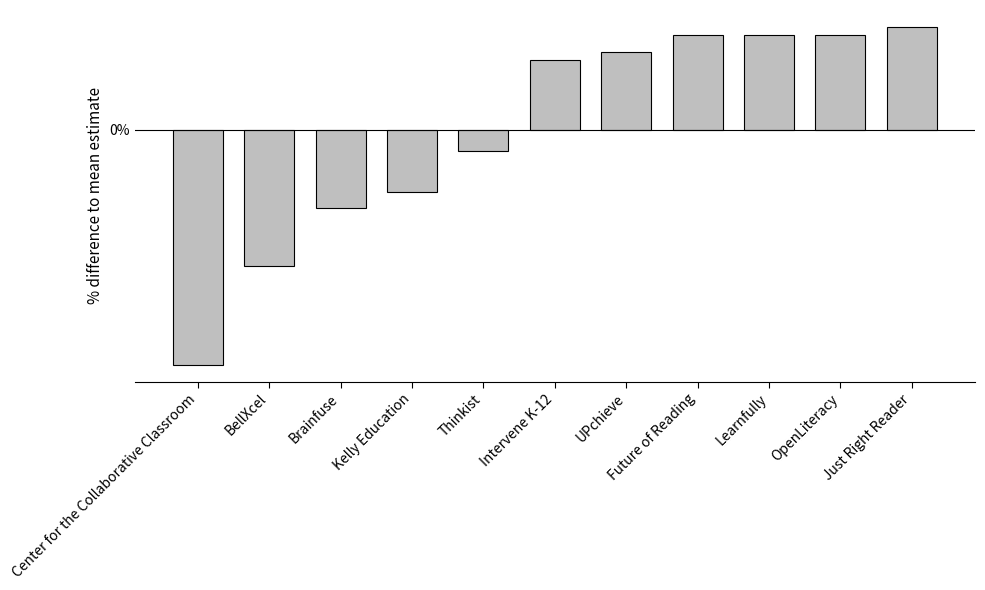

What is the minimum value shown in the chart?

-1.4